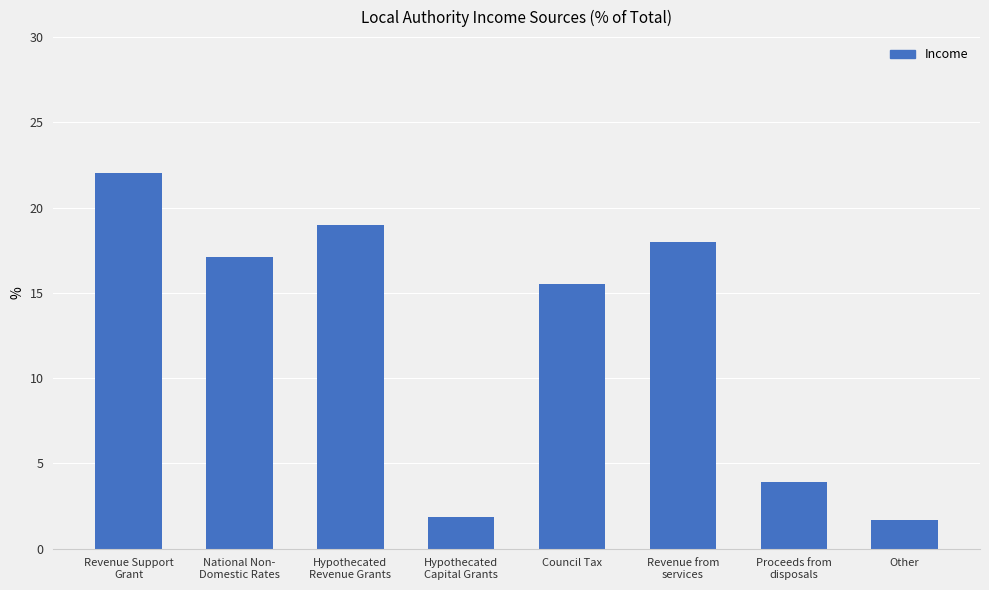

Are the bars grouped side by side (vs. stacked)?

No